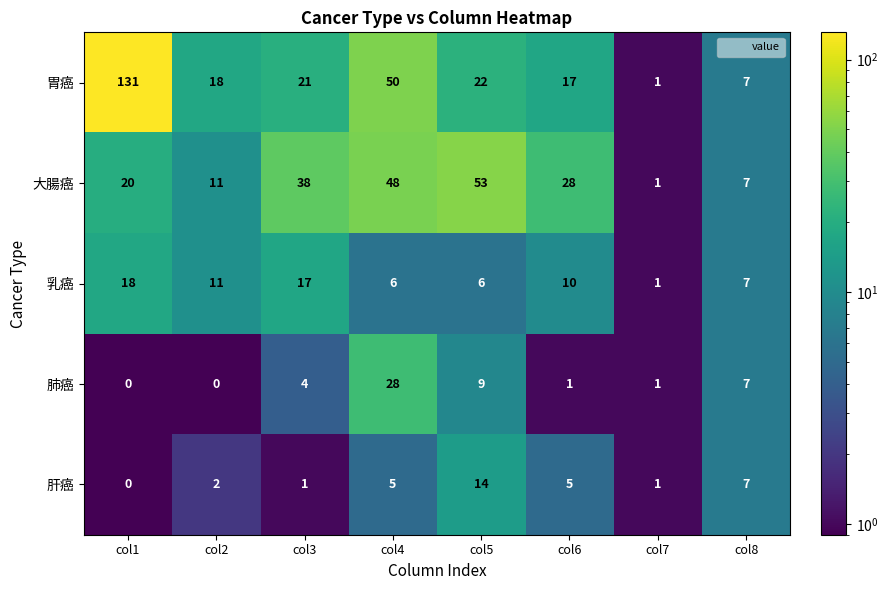

What is the maximum value shown in the chart?

131